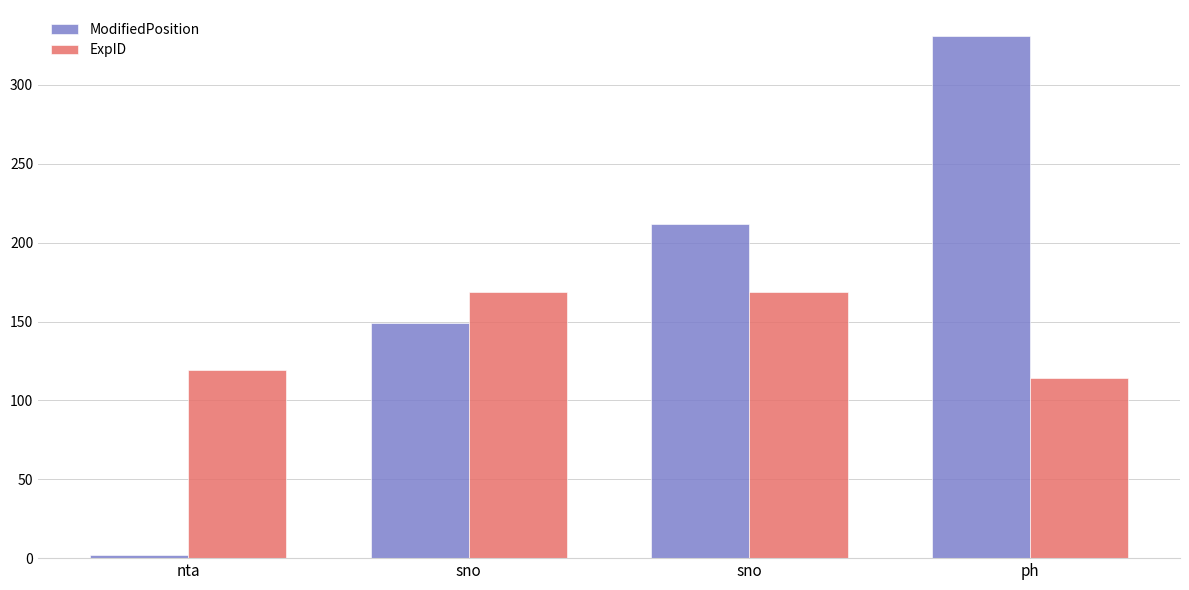

Count the number of categories in the chart.

4